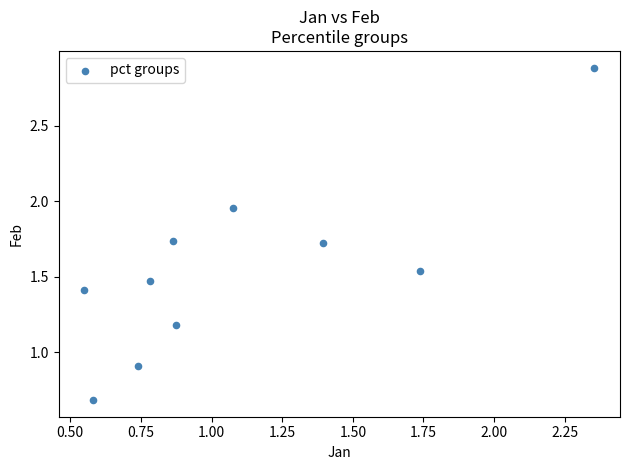

What is the range of Y values (max minus min)?

2.2